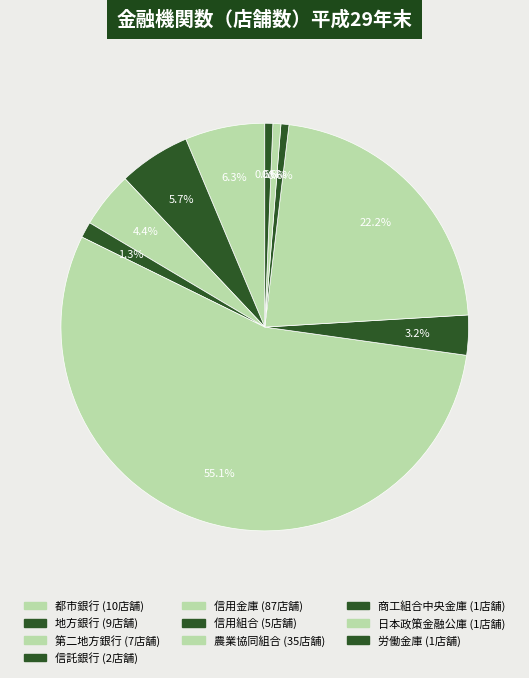

What is the change in value from 農業協同組合 to 労働金庫?

-34